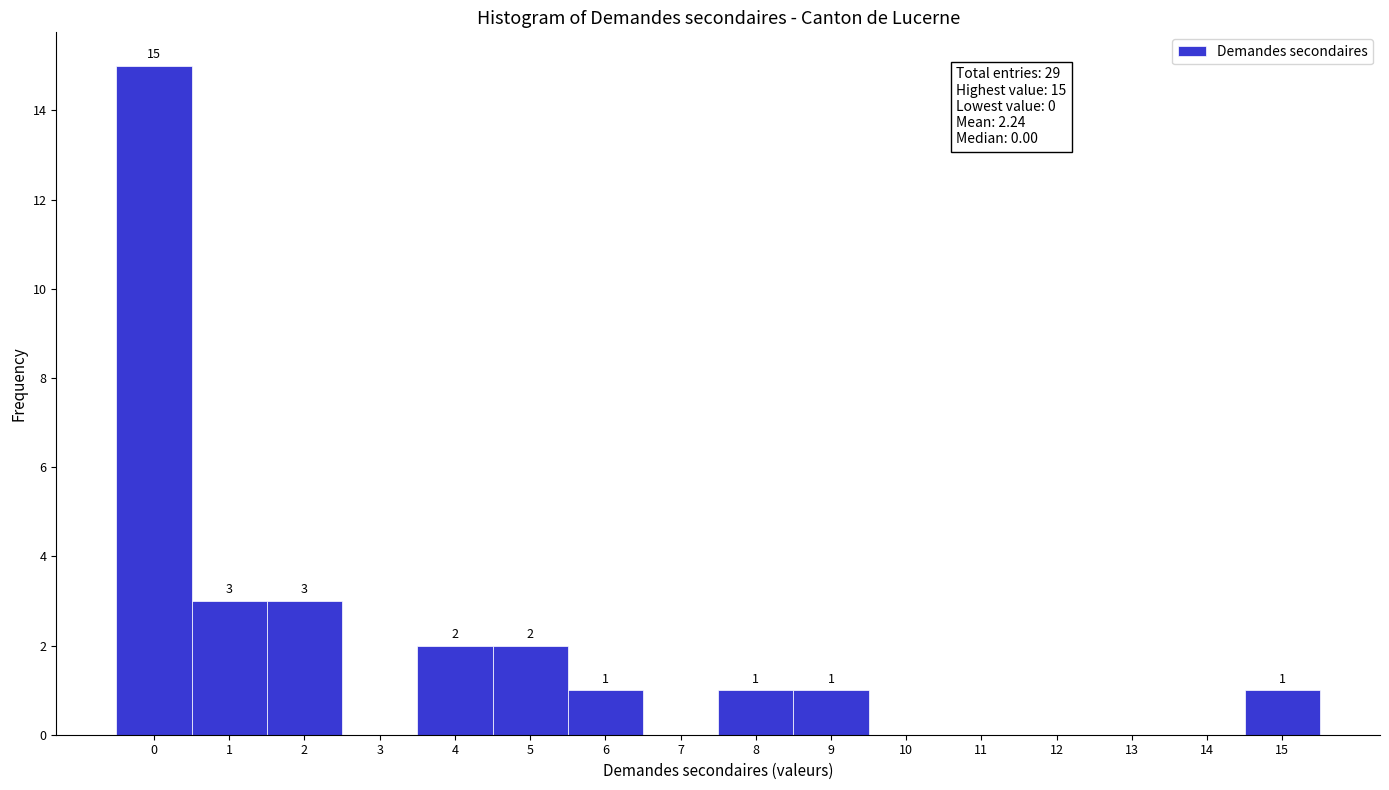

Over which range of the x-axis is the bar tallest?

-0.5 to 0.5